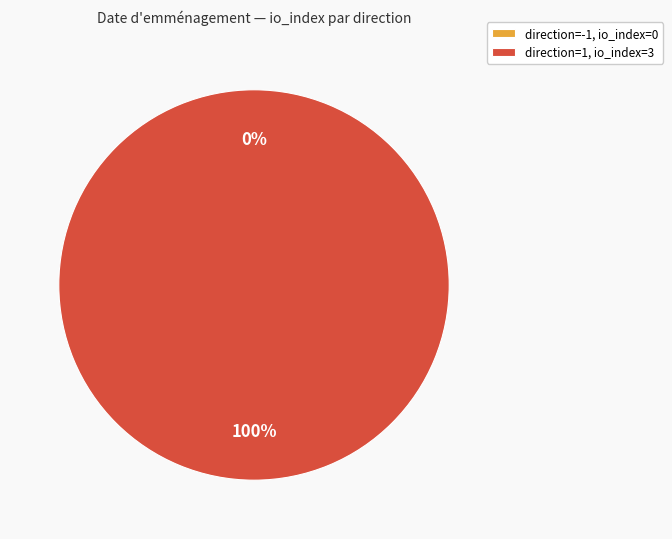

How many slices are in this pie chart?

2